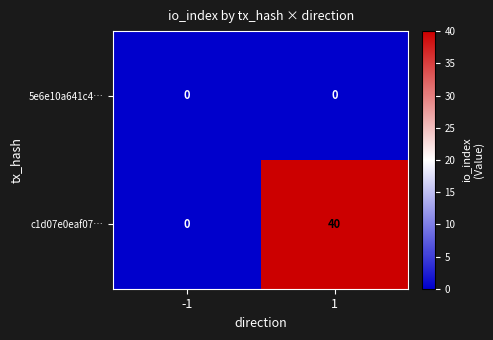

Rank the series by their maximum value, from lowest to highest.

5e6e10a641c4…, c1d07e0eaf07…